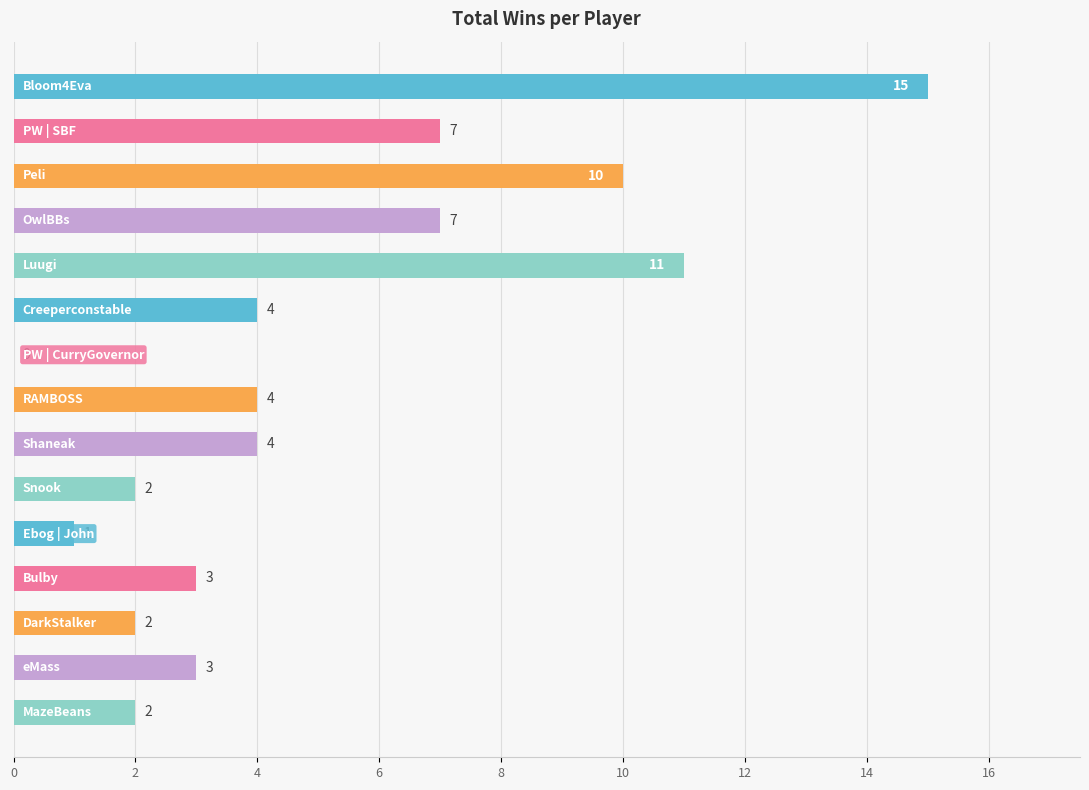

What is the greatest value displayed?

15